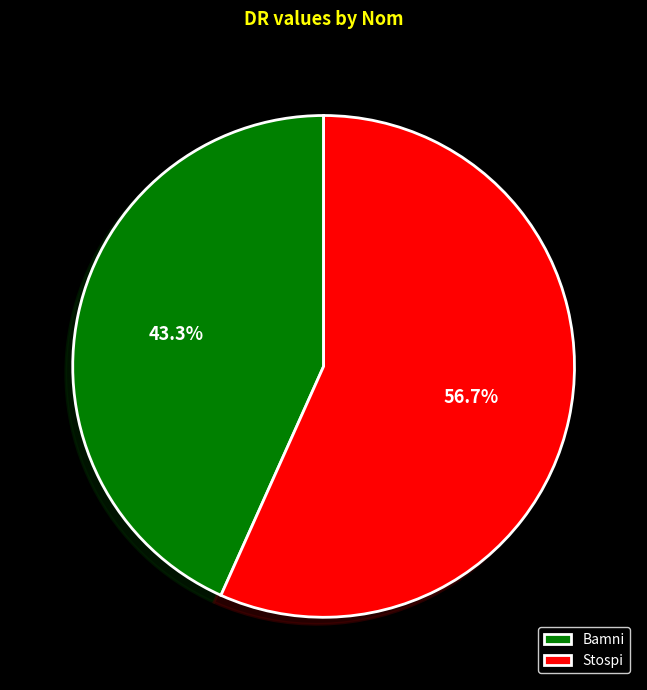

Which slice is the smallest?

Bamni